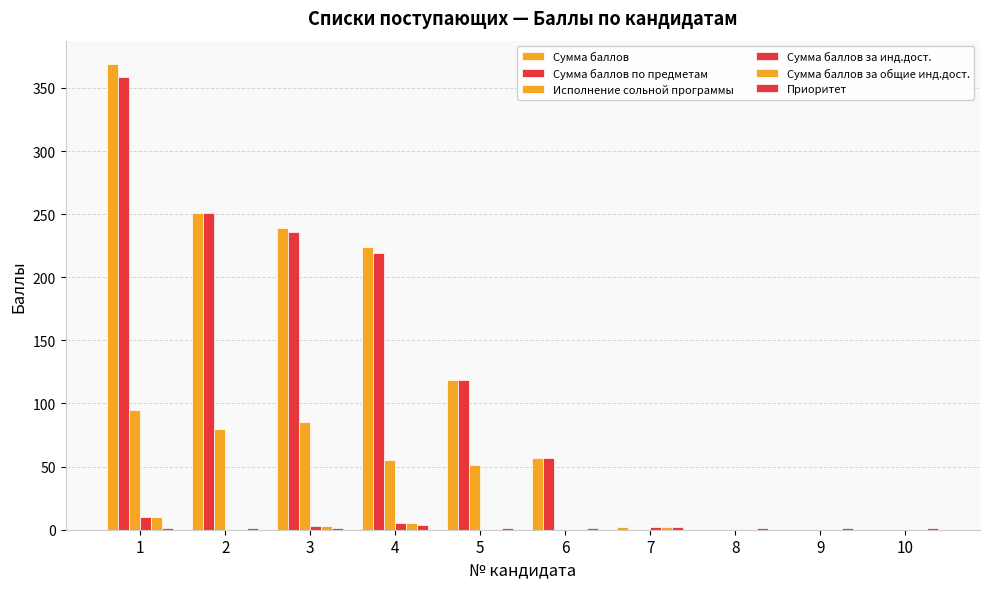

Where does the Сумма баллов series first go above 119?

1